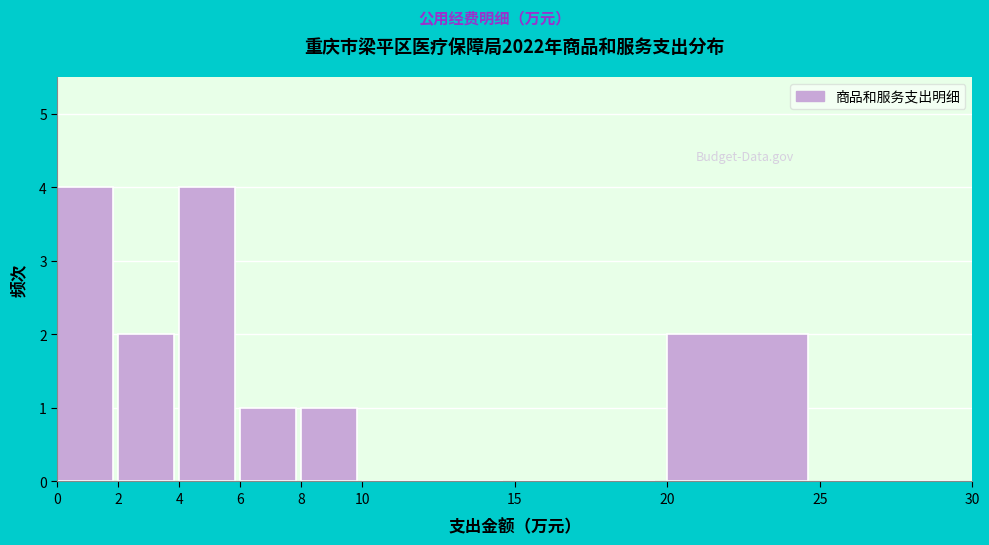

How tall is the bar that spans 20 to 25 on the x-axis? The values are not printed on the chart, so give them approximately, as read against the axis.

2